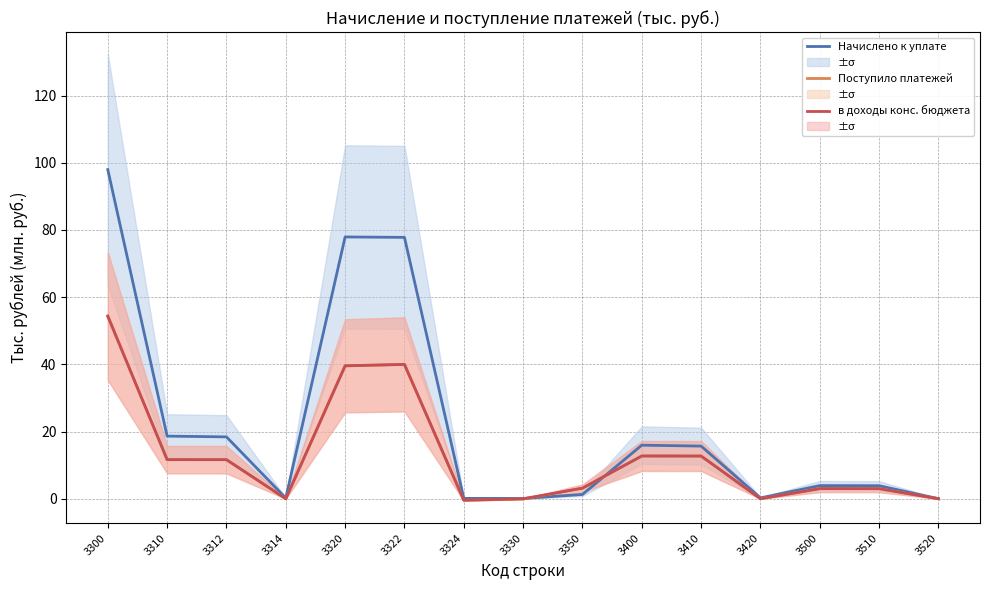

Which category has the lowest value across all series?

3324